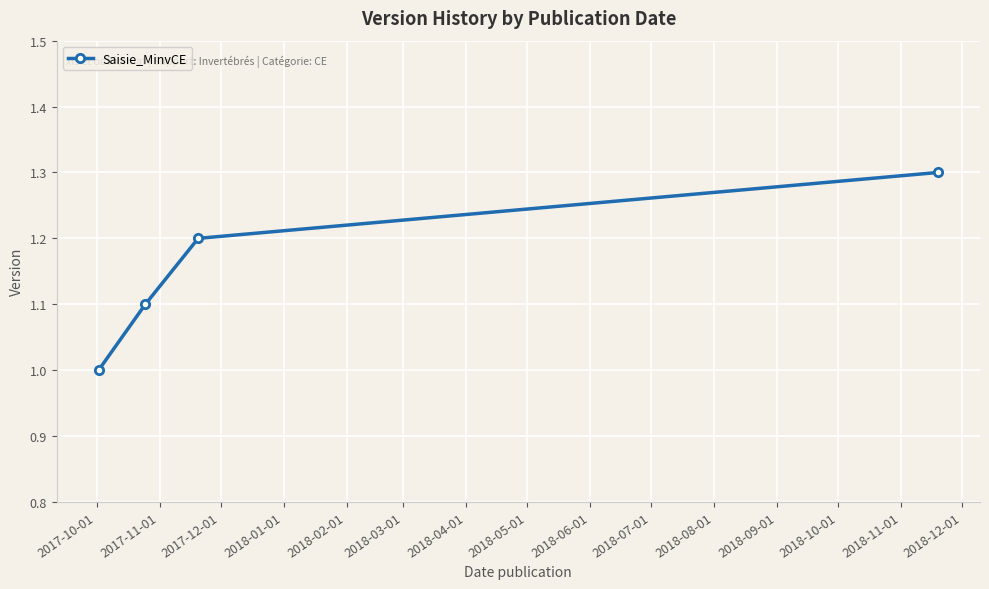

What is the sum of all values?

4.6